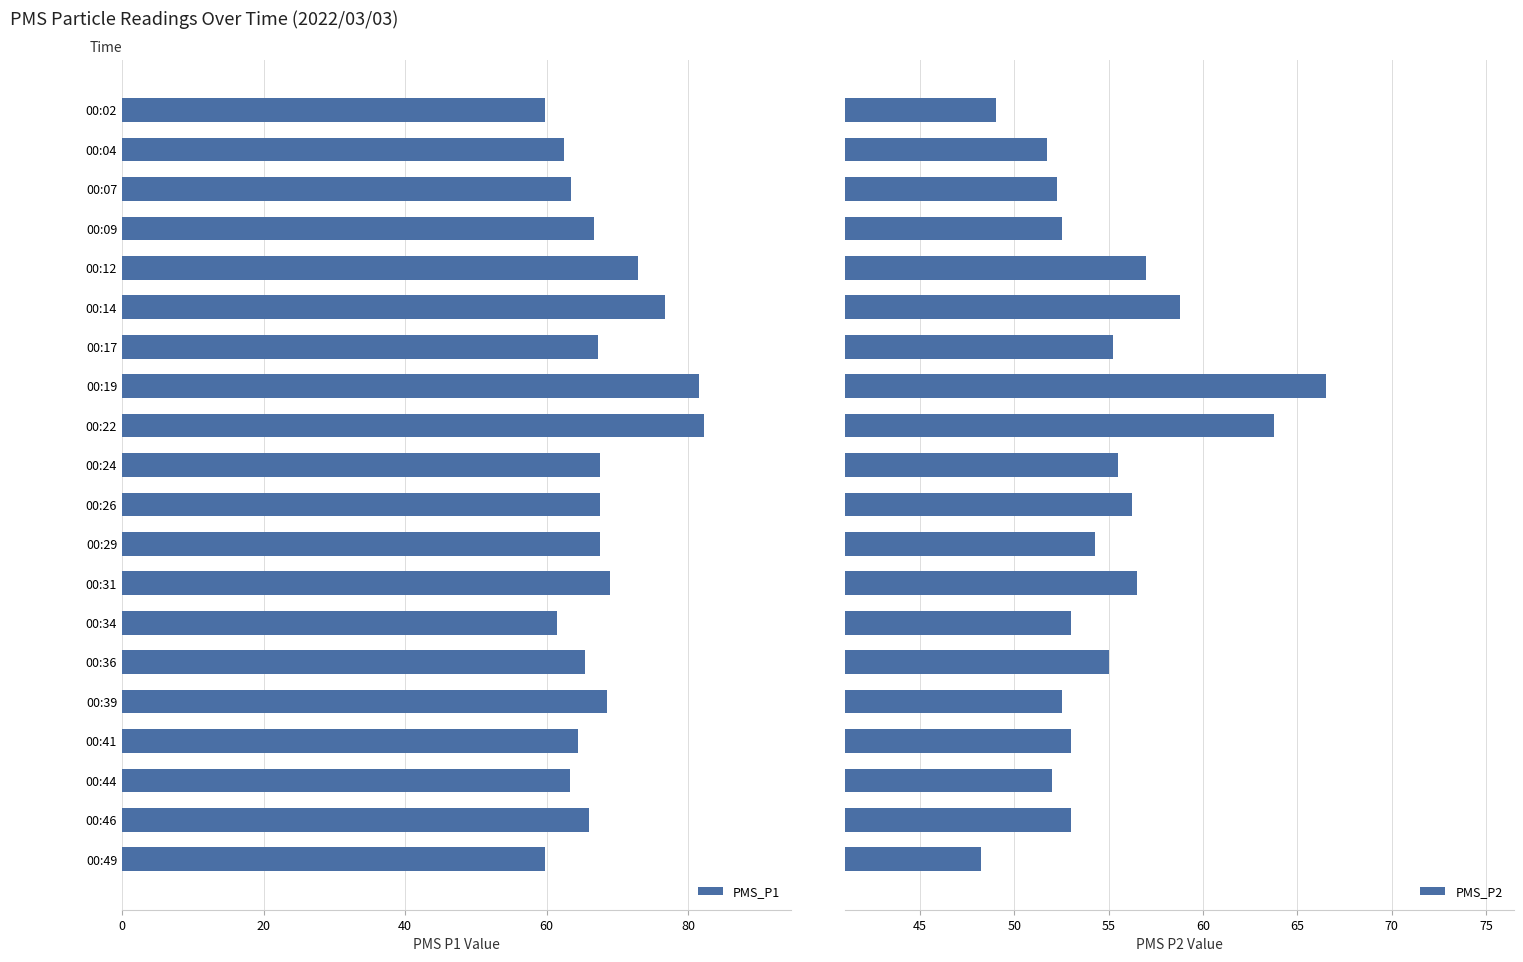

What is the minimum value shown in the chart?

48.2